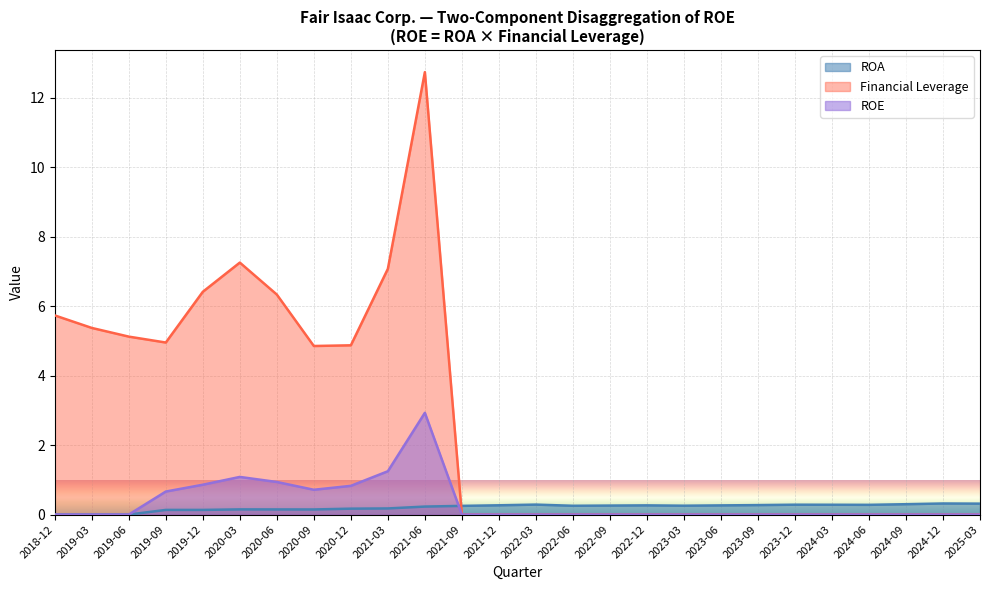

At which category is the sum across all series the highest?

2021-06